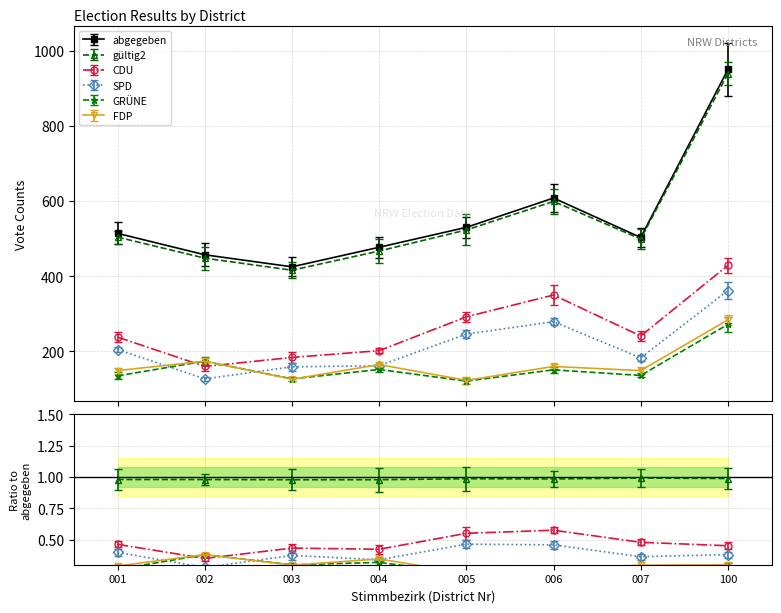

At which label does GRÜNE reach its minimum?

005